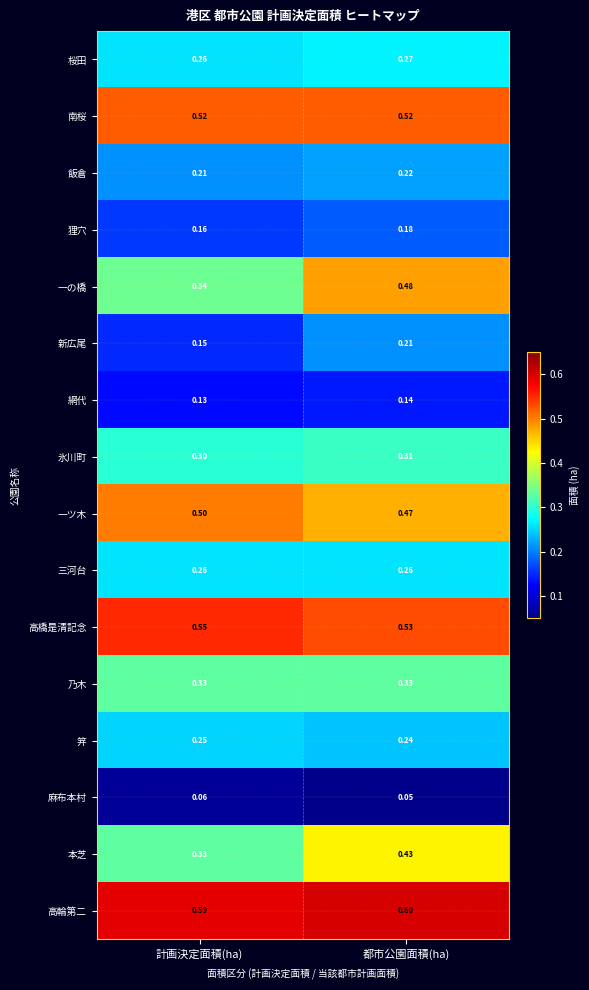

Count the number of data series in this chart.

16